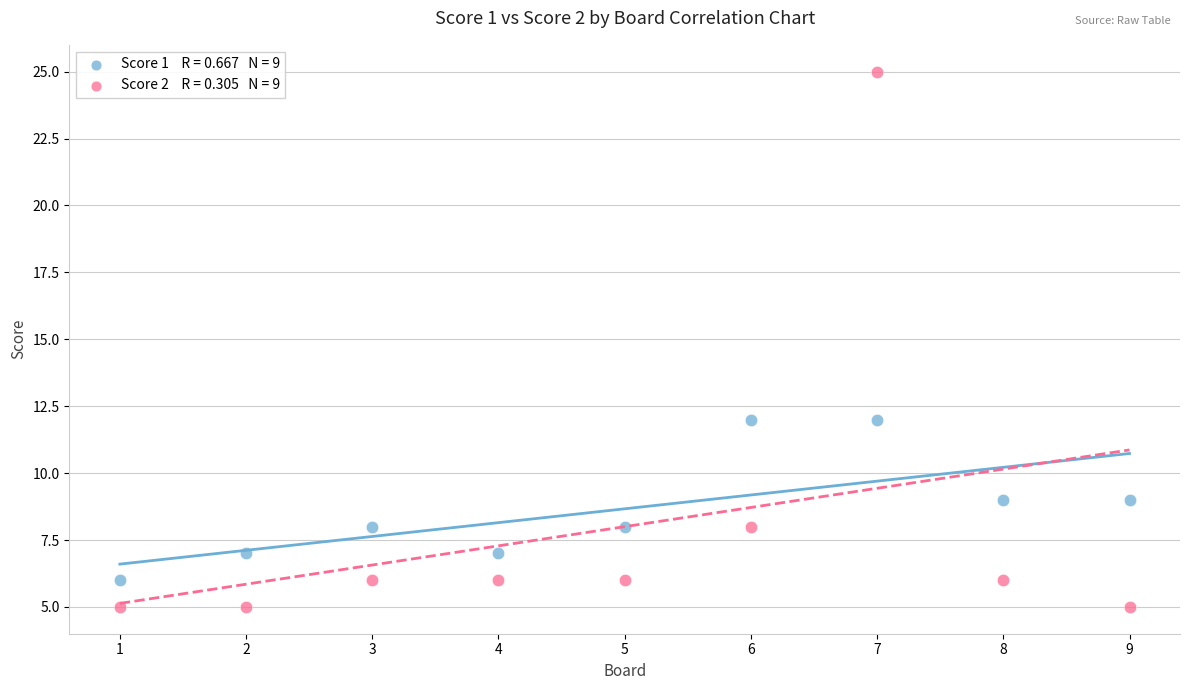

Across all data points, what is the range of X values (max minus min)?

8